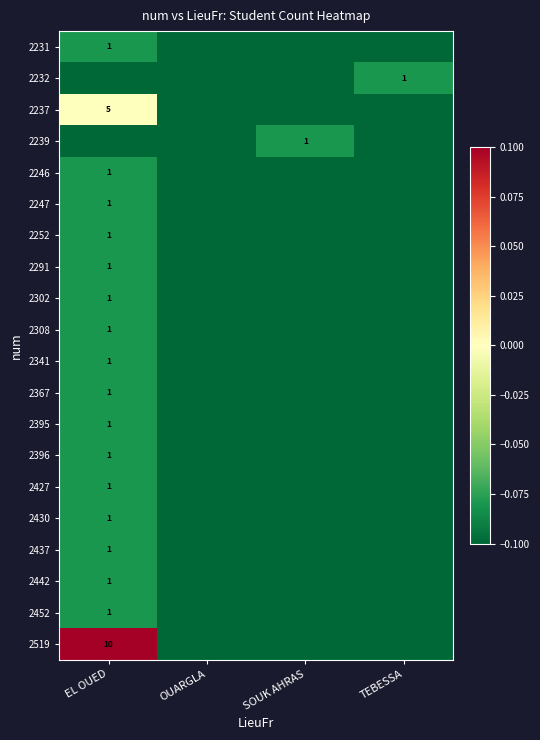

Rank the series at OUARGLA from lowest to highest value.

2231, 2232, 2237, 2239, 2246, 2247, 2252, 2291, 2302, 2308, 2341, 2367, 2395, 2396, 2427, 2430, 2437, 2442, 2452, 2519